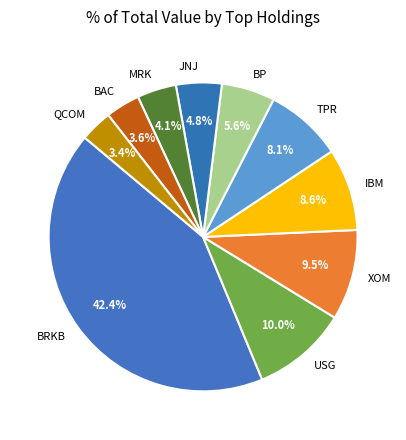

To the nearest percent, what is the difference between the XOM and QCOM slice percentages?

6%